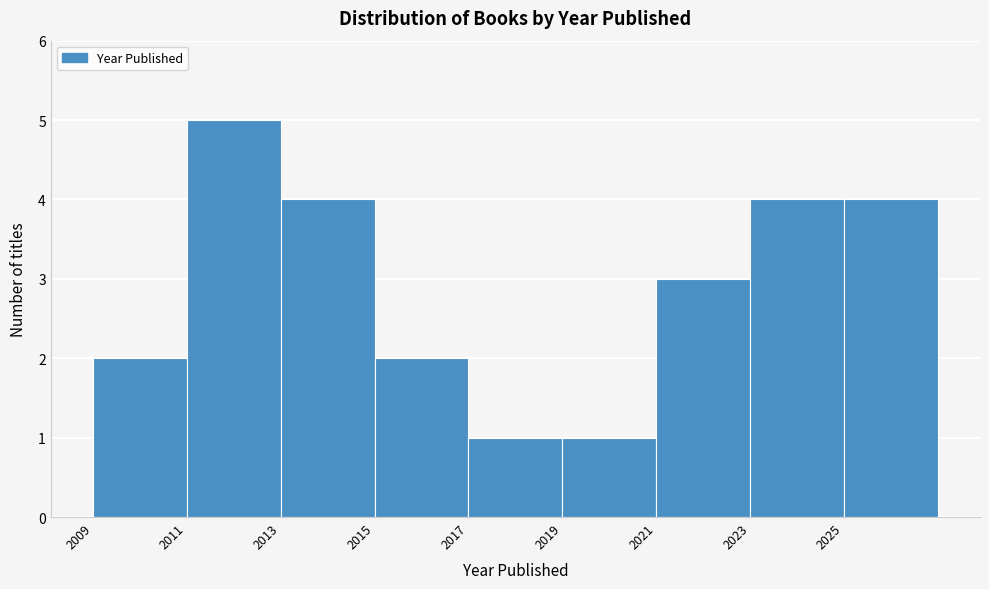

How tall is the bar that spans 2015 to 2017 on the x-axis? The values are not printed on the chart, so give them approximately, as read against the axis.

2